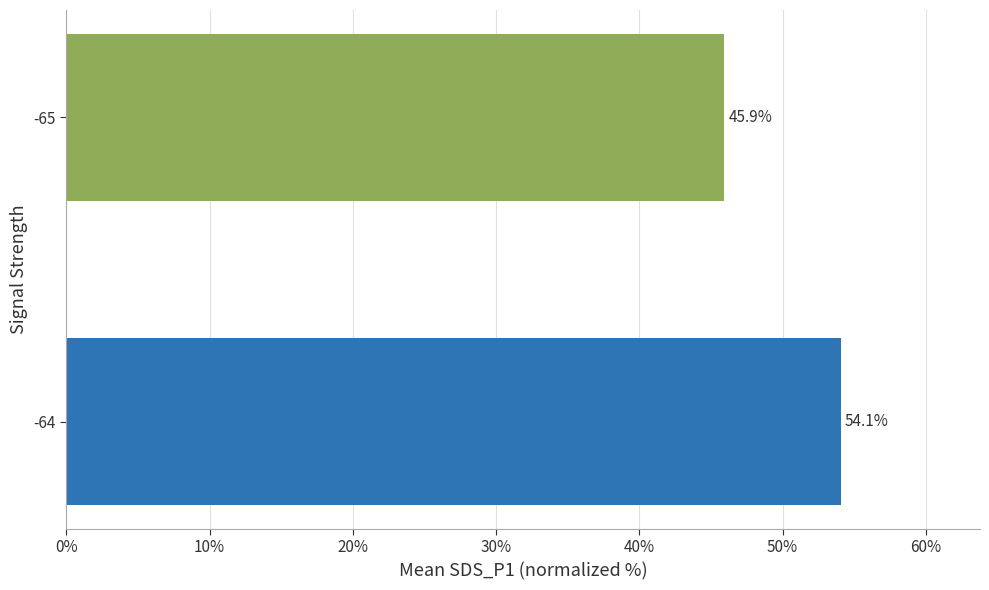

Are the bars grouped side by side (vs. stacked)?

No